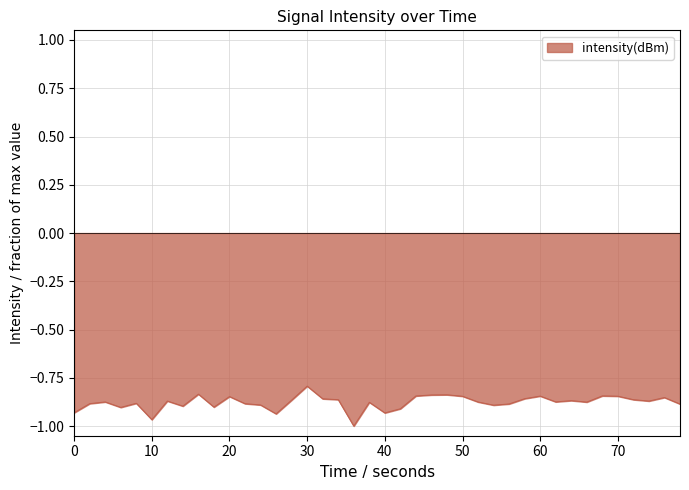

True or false: the data has more than 2 interior local peaks.

True